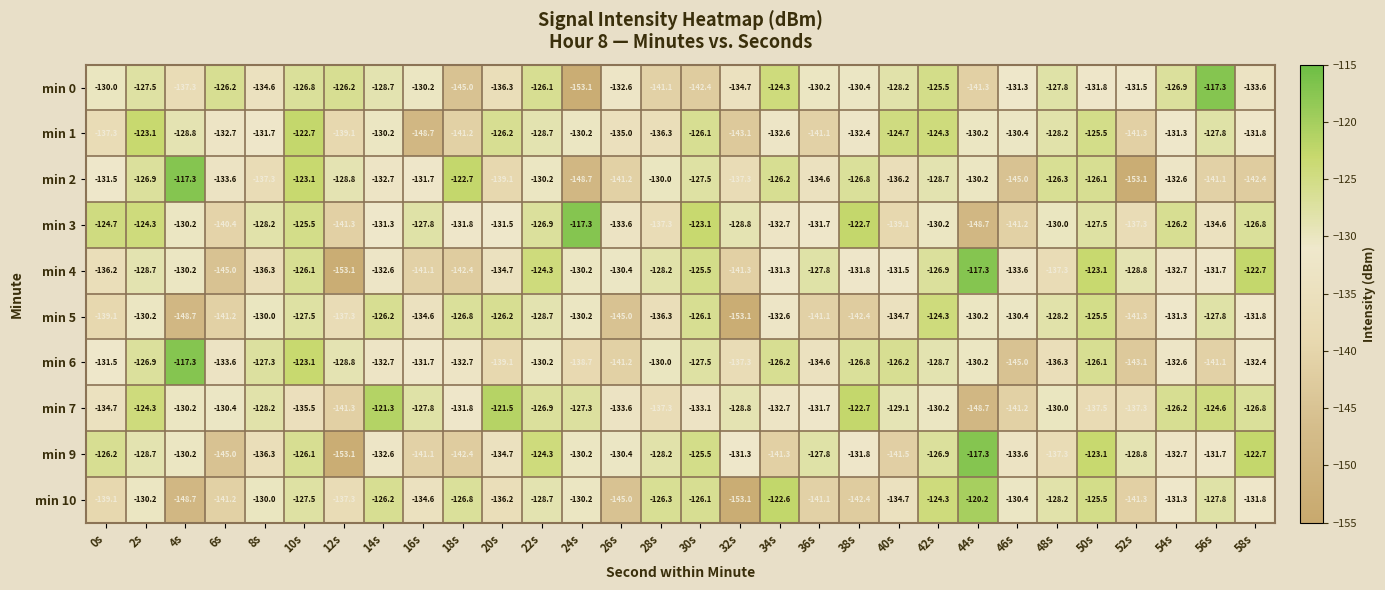

Is the value of min 6 at 36s greater than the value of min 5 at 40s?

Yes